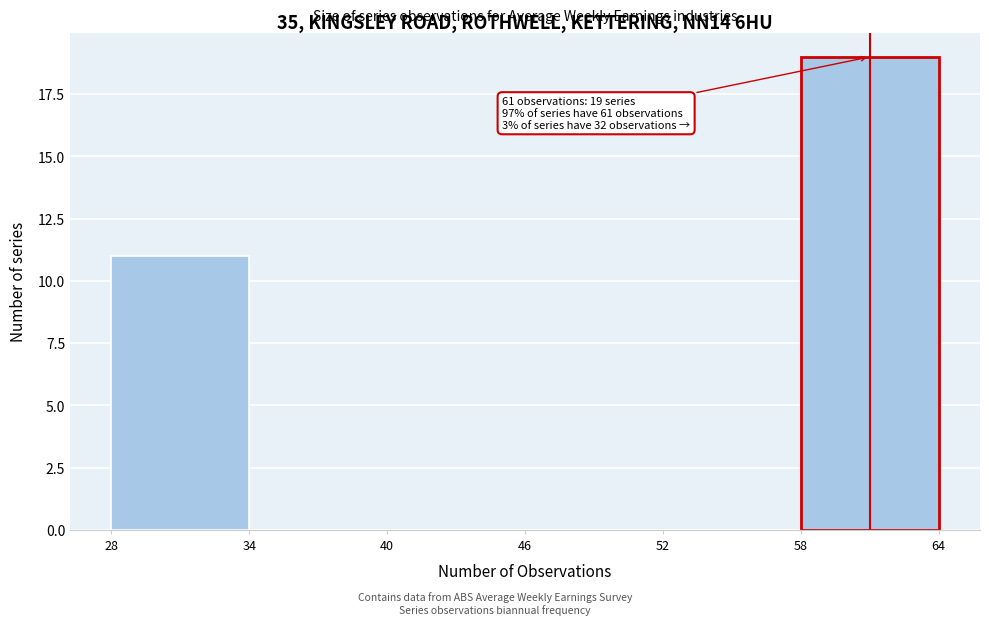

Which range on the x-axis has the tallest bar?

58 to 64